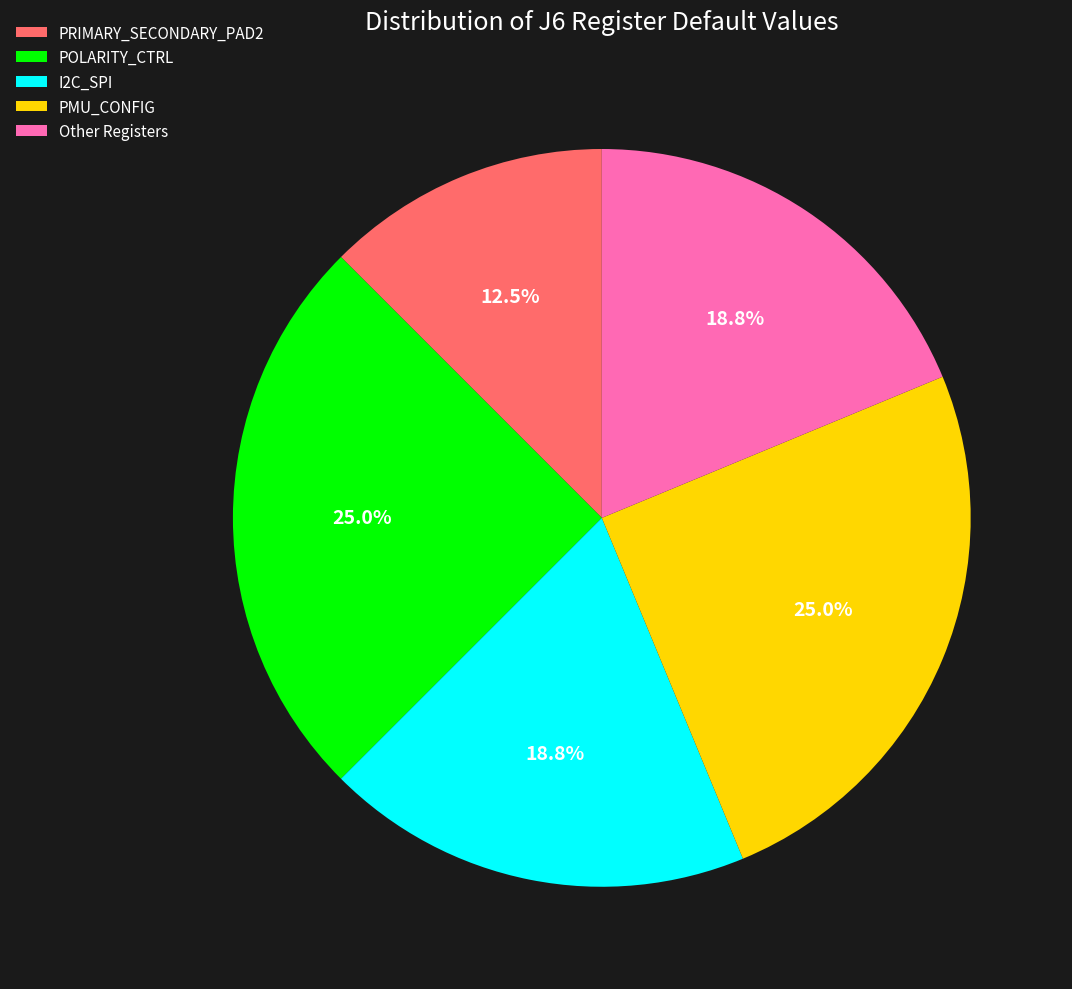

Does PMU_CONFIG represent more than half of the total?

No